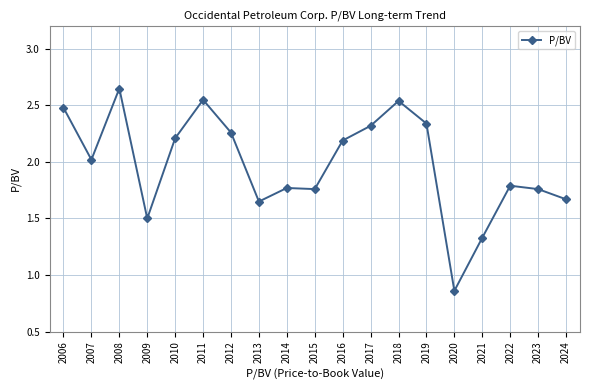

What is the value of the 4th point from the left?

1.5